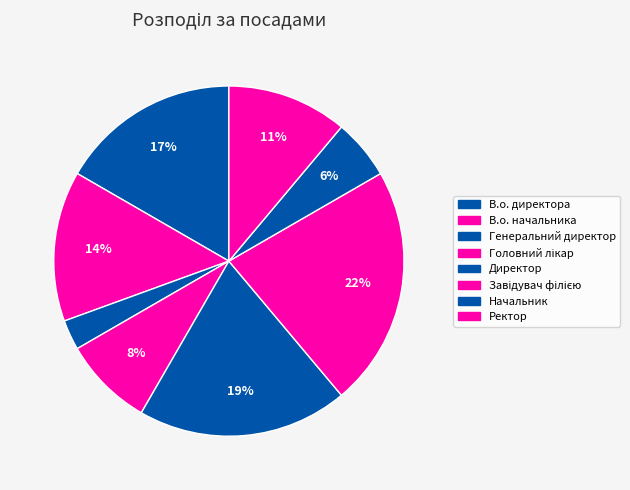

To the nearest percent, what portion does Ректор represent?

11%